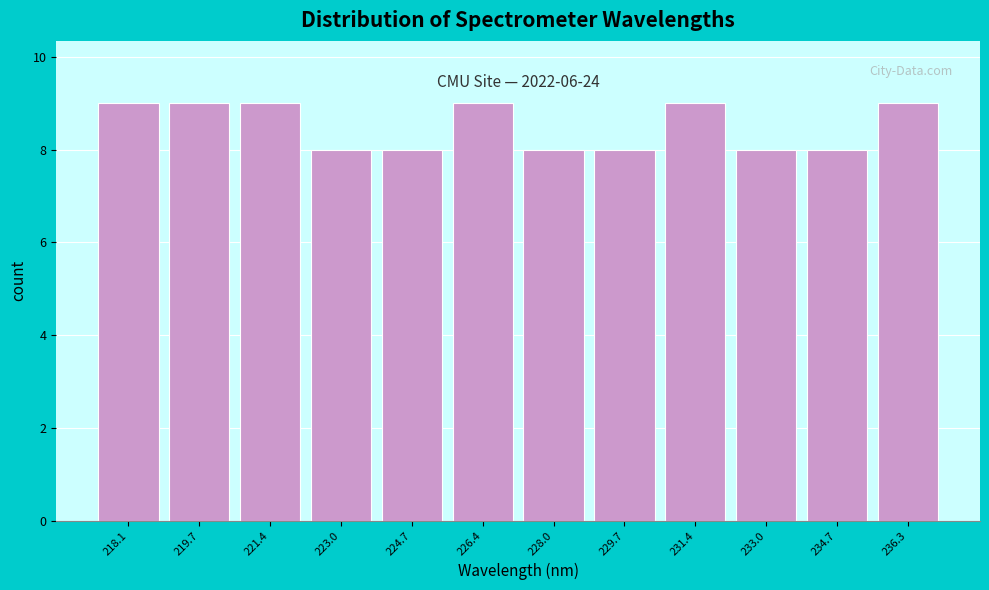

Reading right to left, list all the values displayed in this chart.

9	8	8	9	8	8	9	8	8	9	9	9